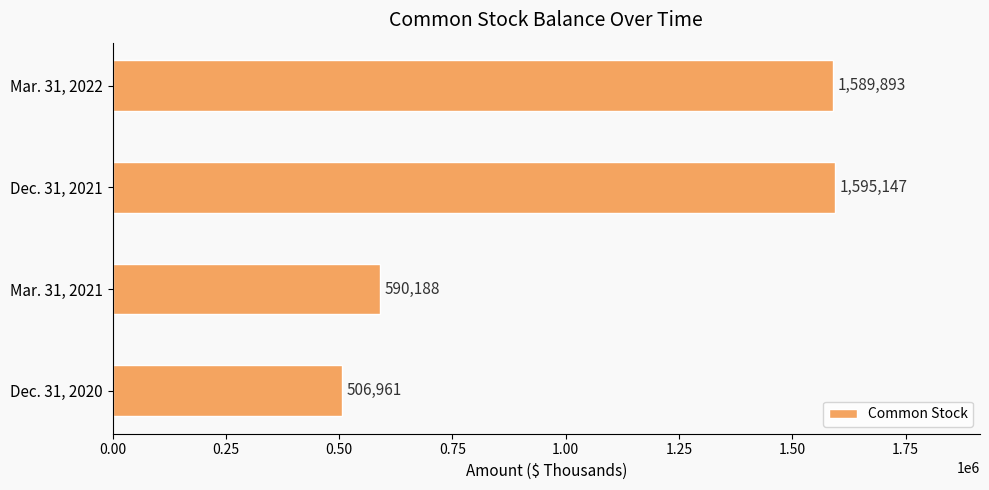

List the labels in order of value, largest first.

Dec. 31, 2021, Mar. 31, 2022, Mar. 31, 2021, Dec. 31, 2020